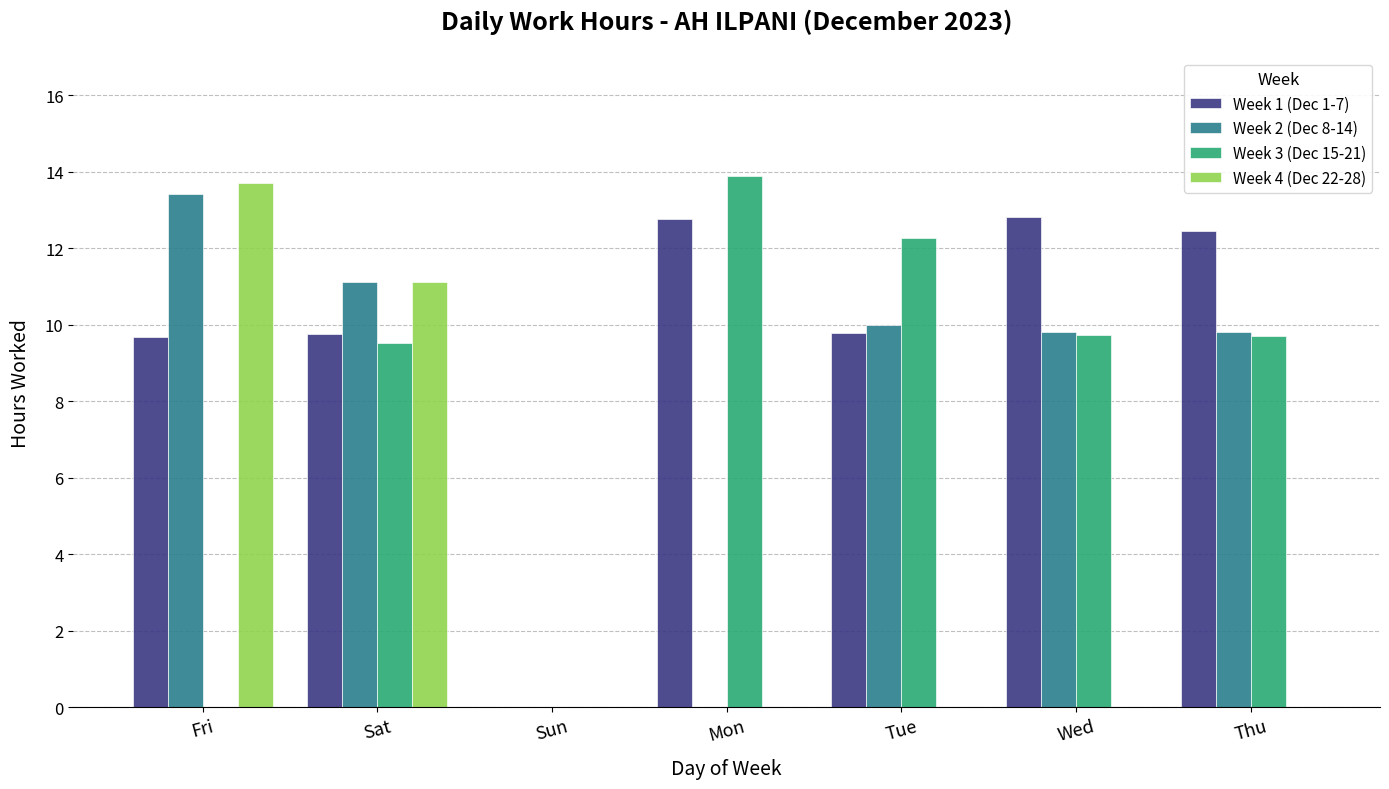

Does the chart contain stacked bars?

No